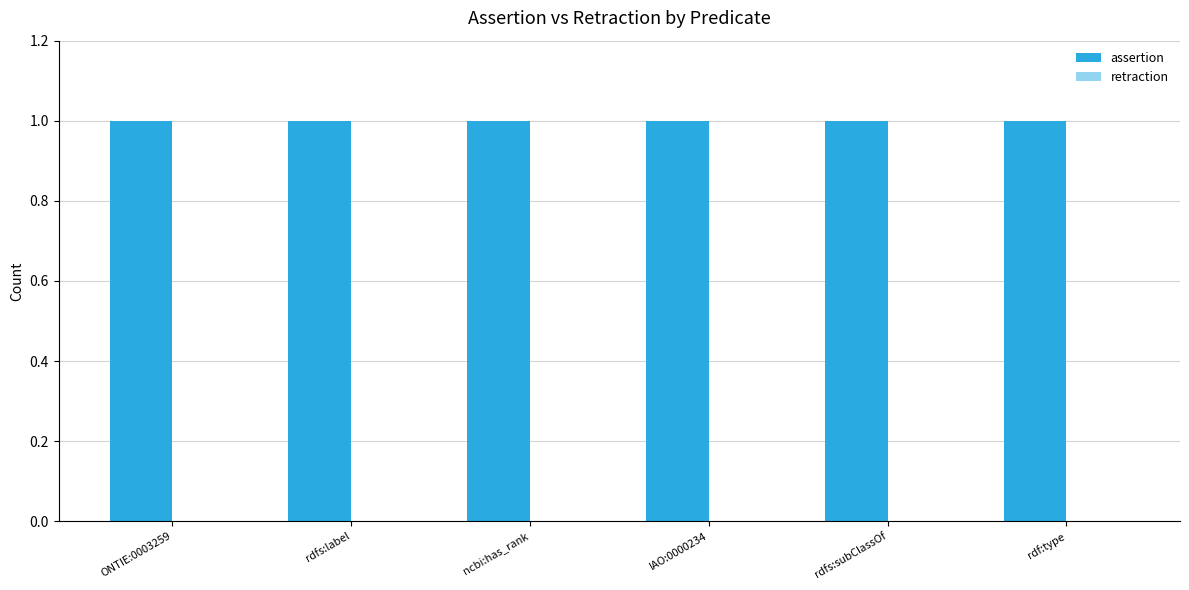

What is the label of the 4th bar from the left?

IAO:0000234